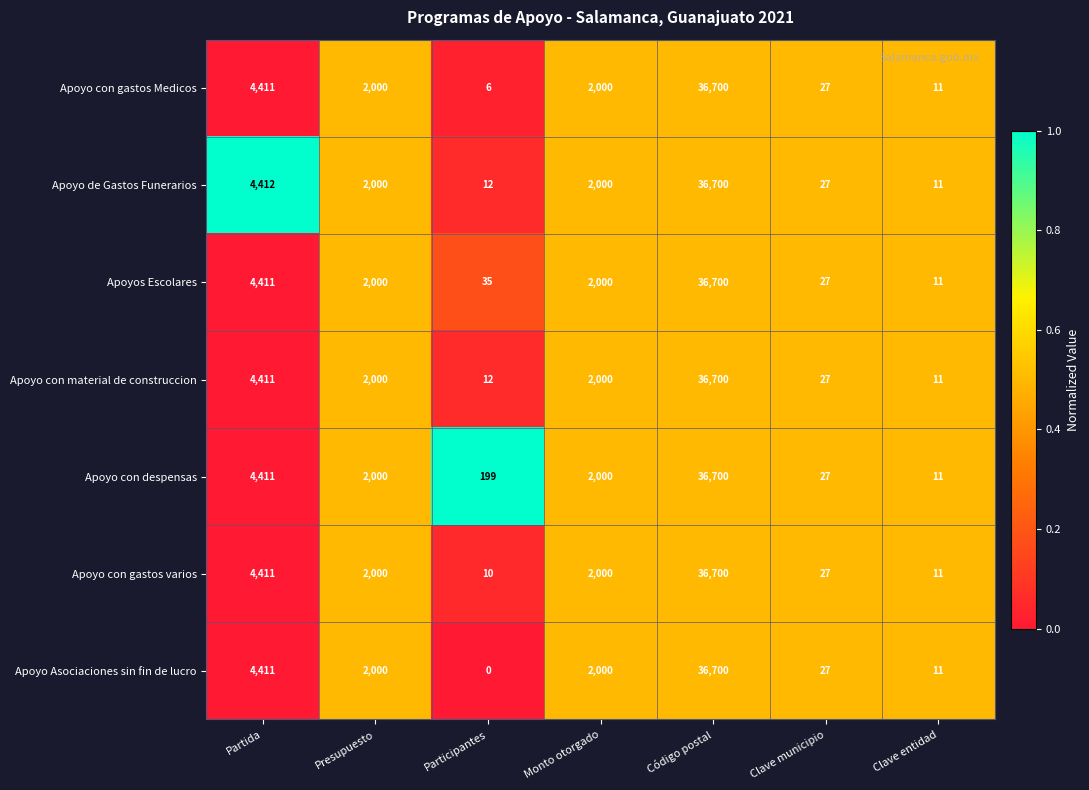

What is the difference between the maximum and second lowest values in the Apoyos Escolares series?

36673